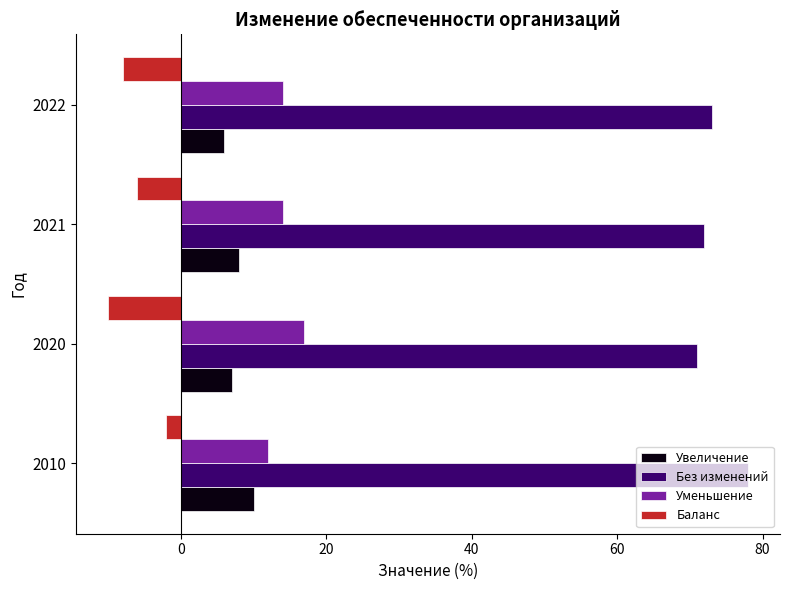

What is the sum of all Уменьшение values?

57